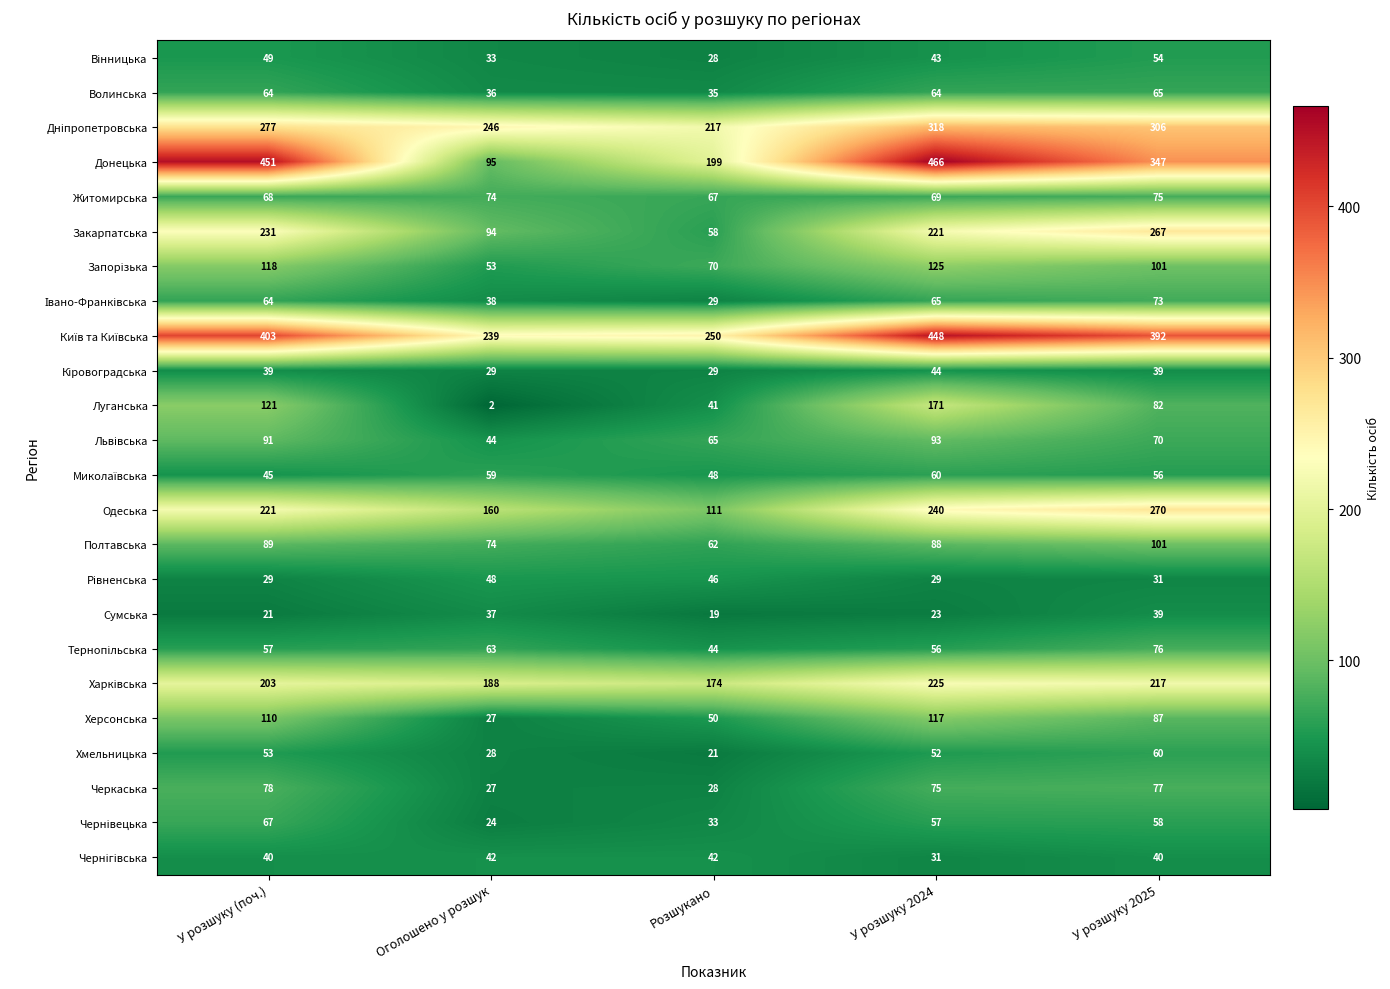

List the labels in order of Закарпатська value, smallest first.

Розшукано, Оголошено у розшук, У розшуку 2024, У розшуку (поч.), У розшуку 2025